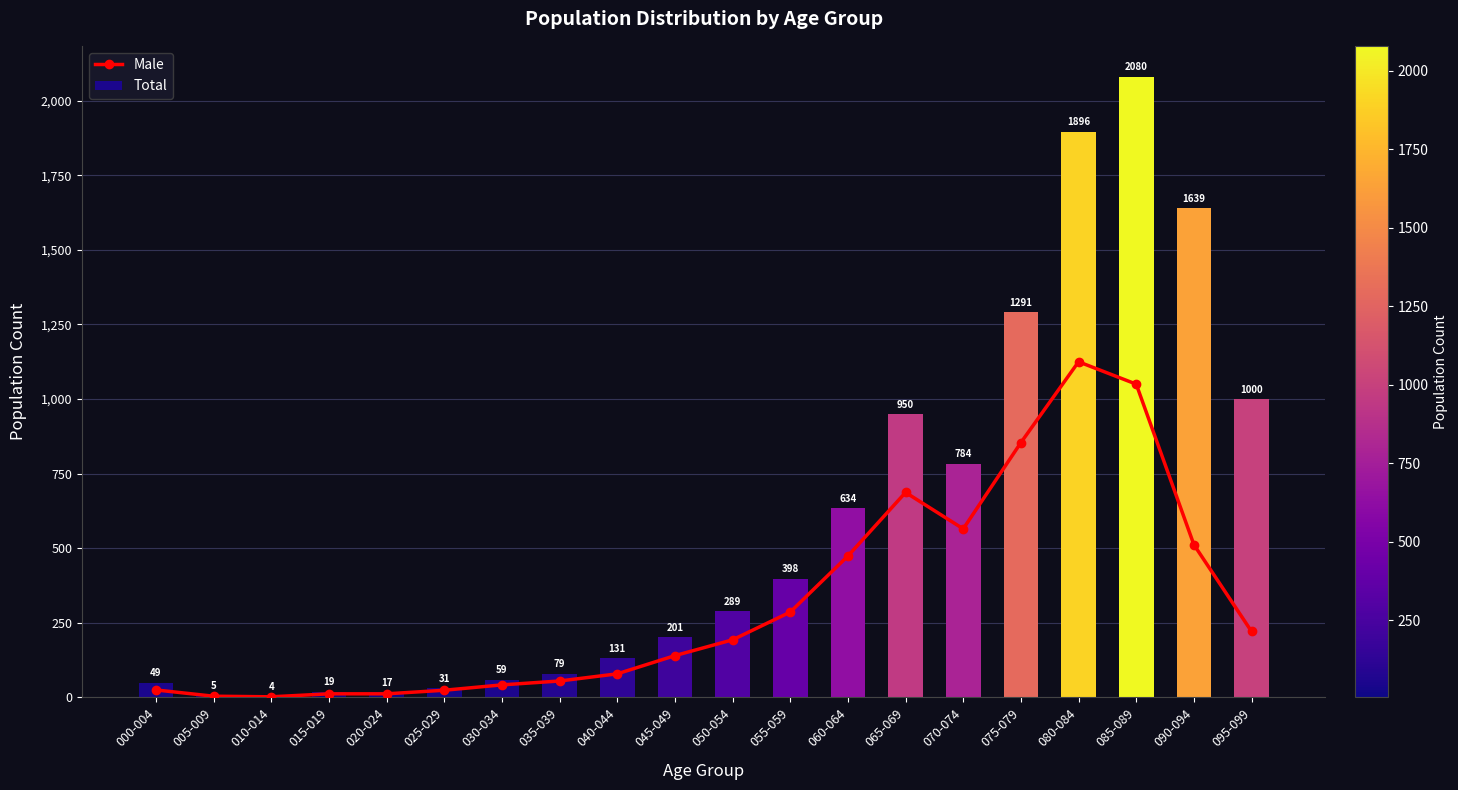

What value does the Male series have at 040-044, to the nearest 10?

80